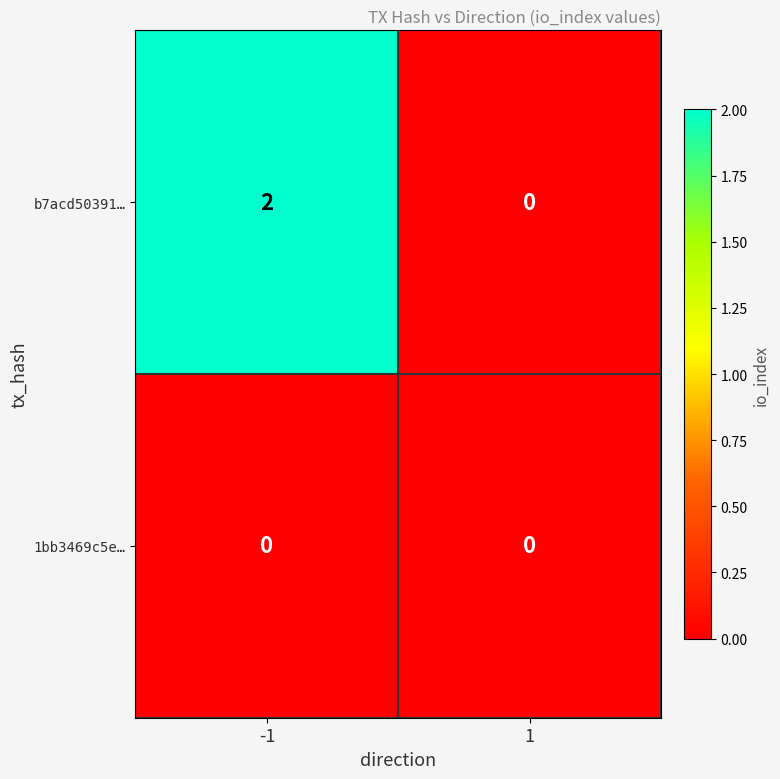

Which series has the widest spread of values?

b7acd50391…